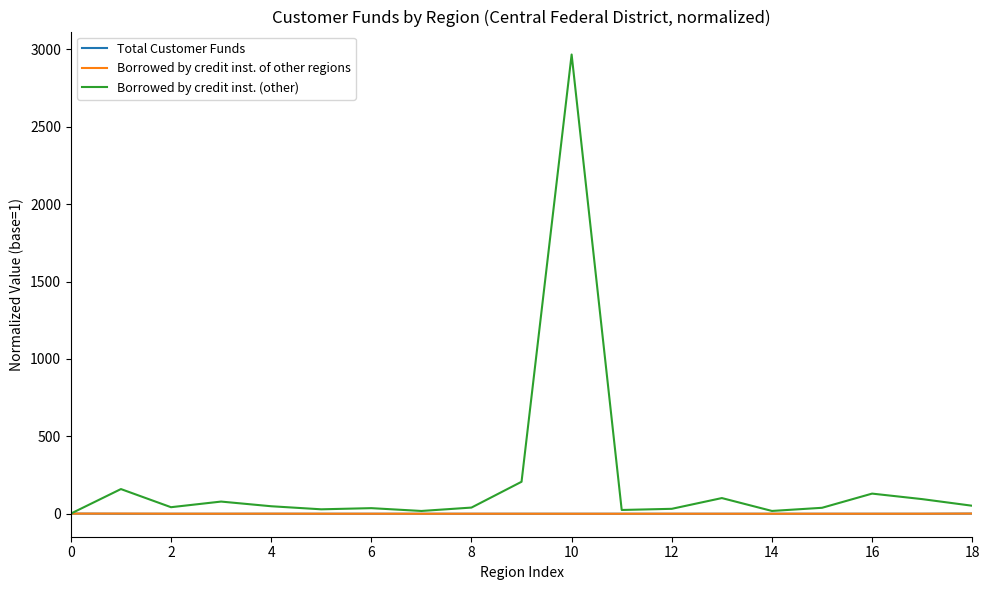

Which series has the largest total across all categories?

Borrowed by credit inst. (other)